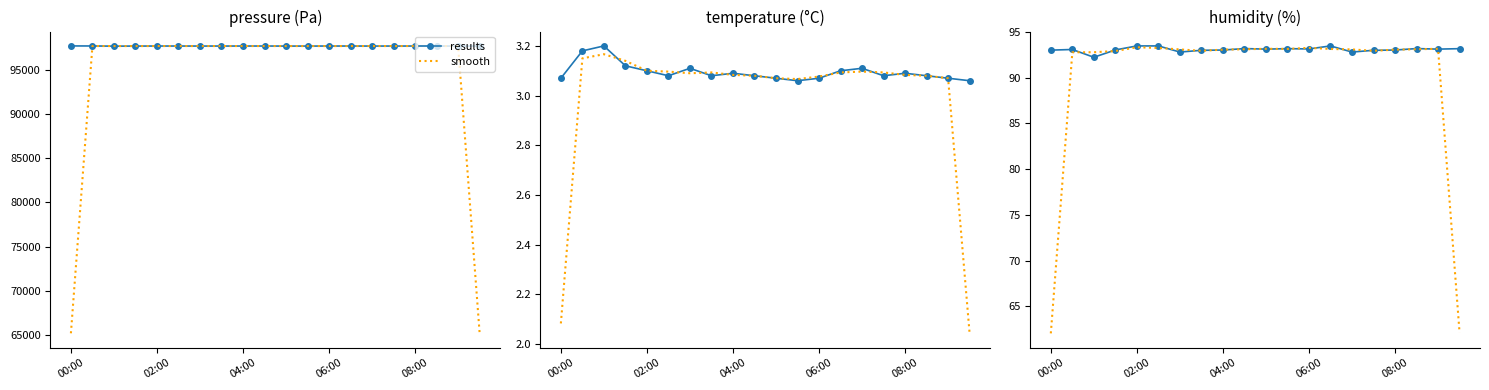

What are all the series names shown in the legend?

results, smooth